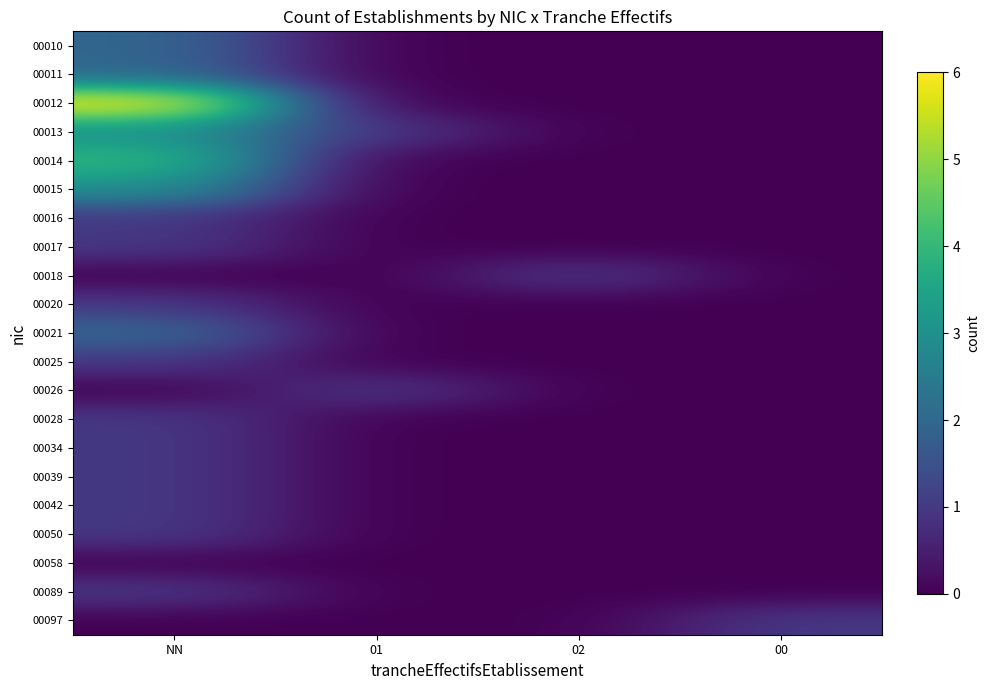

Between NN and 00, which series saw the biggest shift?

00012